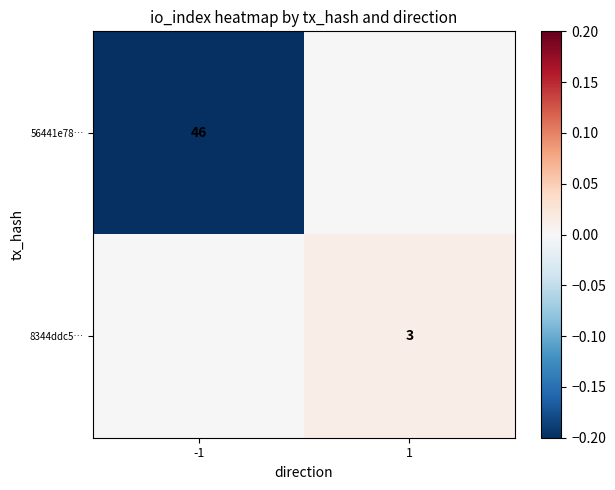

At which category is the sum across all series the highest?

1